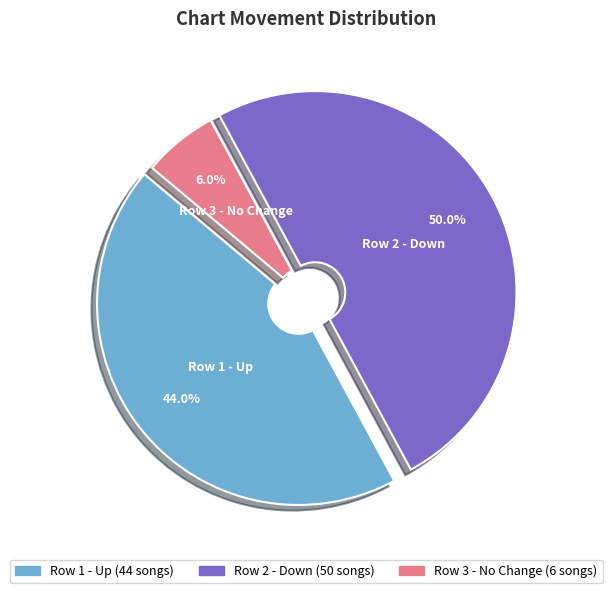

How many slices are in this pie chart?

3